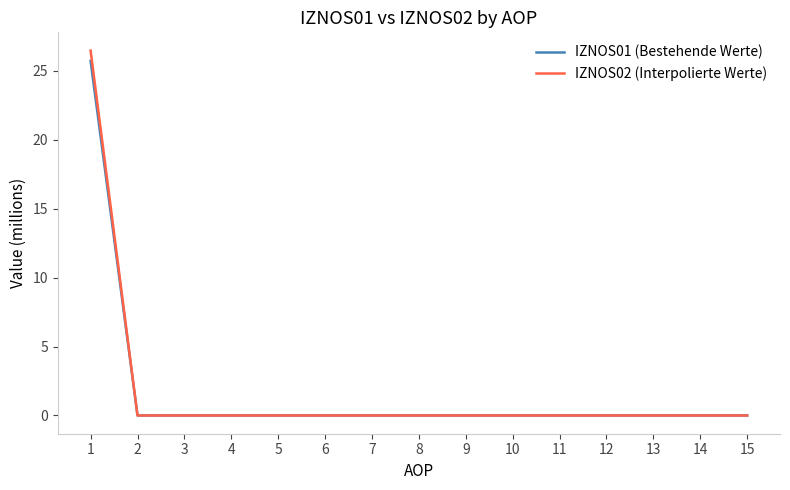

Which series has the widest spread of values?

IZNOS02 (Interpolierte Werte)